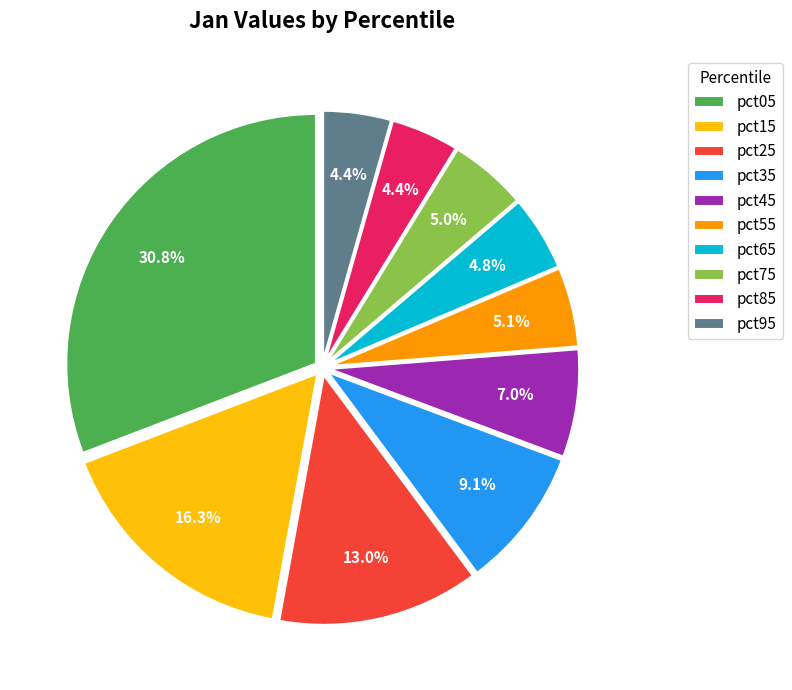

To the nearest percent, what is the average slice percentage?

10%